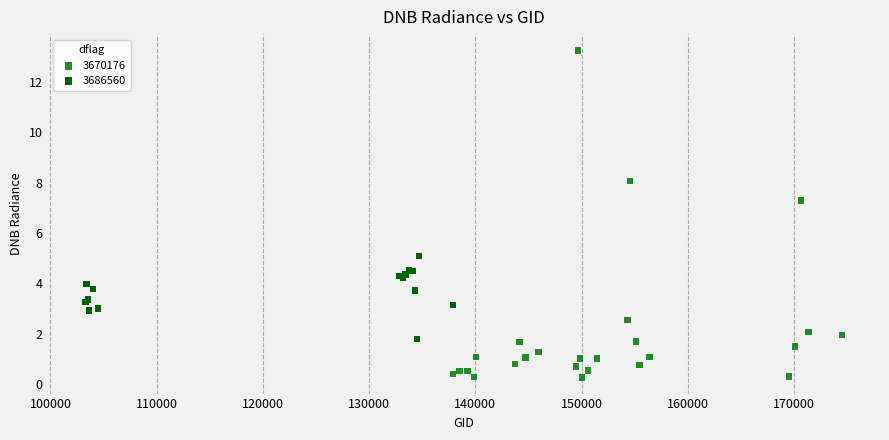

Which series contains the highest Y value?

3670176